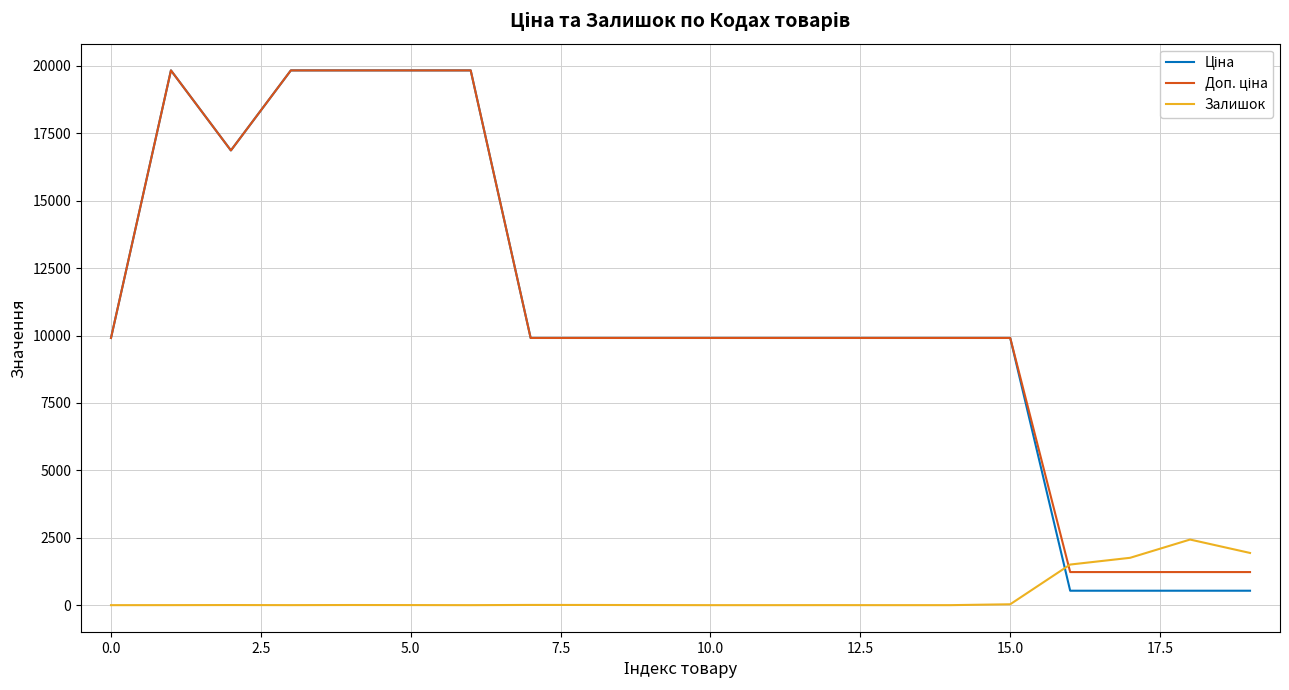

How many lines are shown in the chart?

3